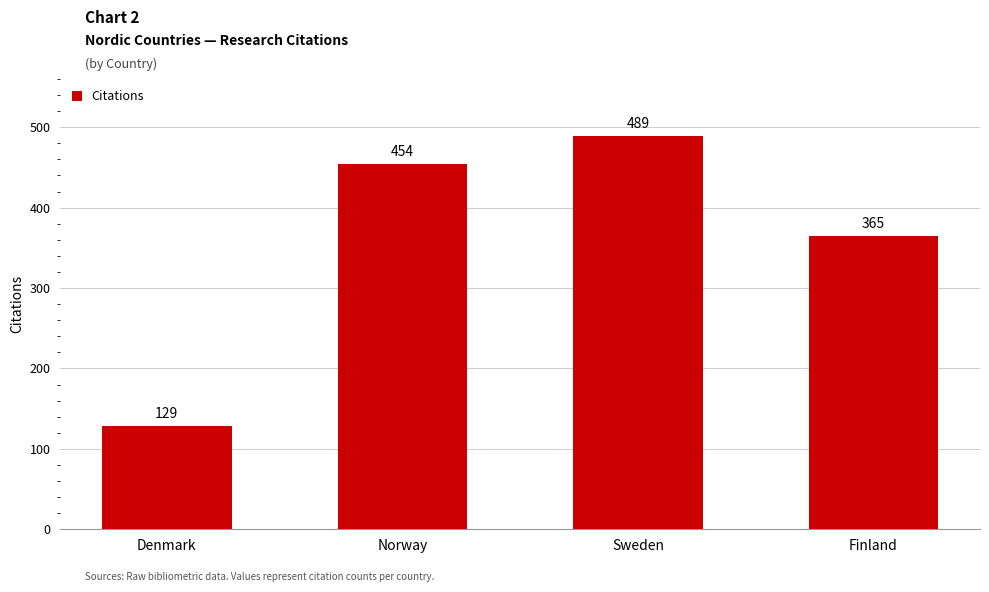

What is the ratio of the value at Sweden to the value at Denmark?

3.8